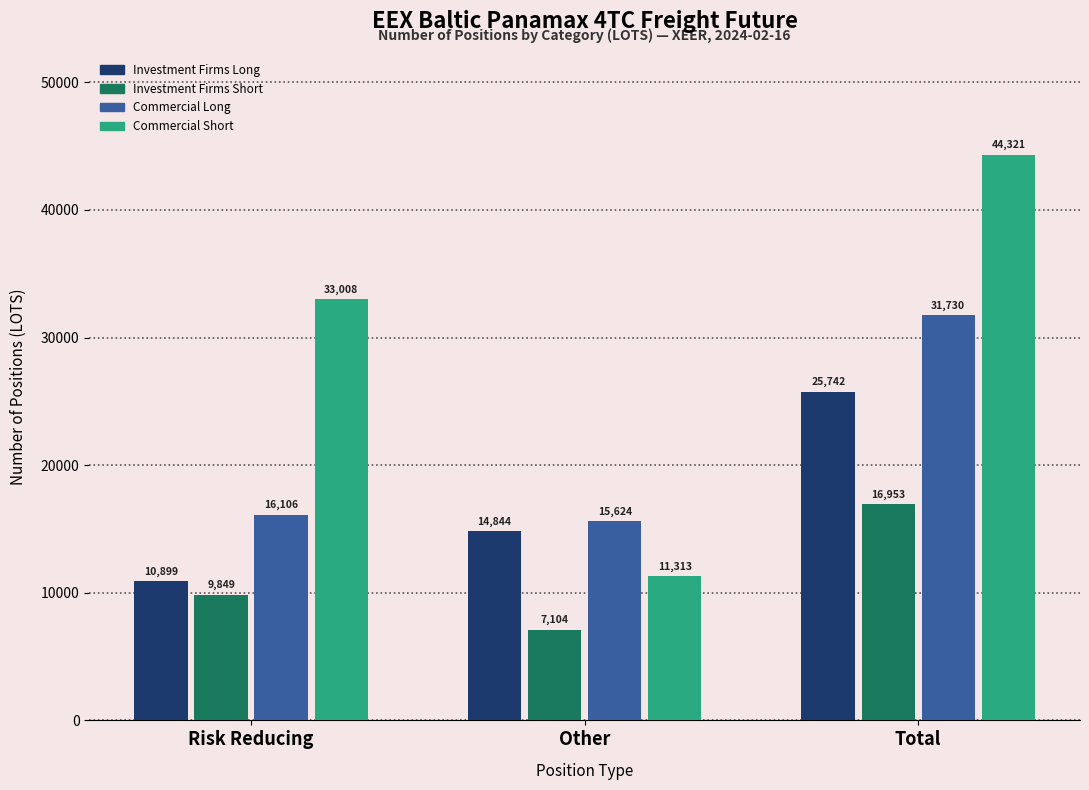

At which category is the sum across all series the highest?

Total